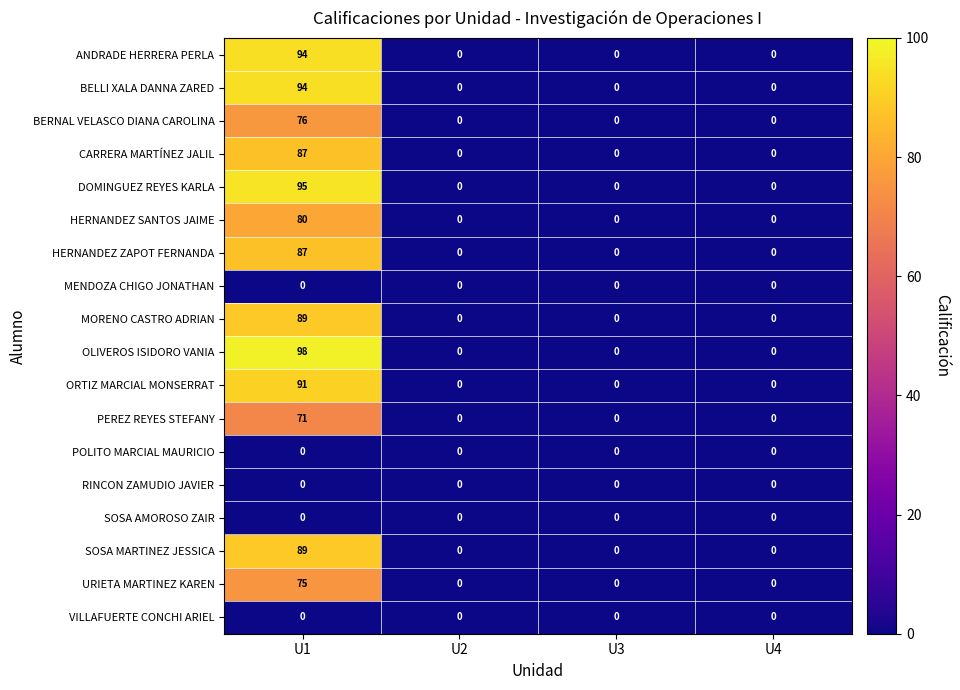

Which series has the largest total across all categories?

OLIVEROS ISIDORO VANIA